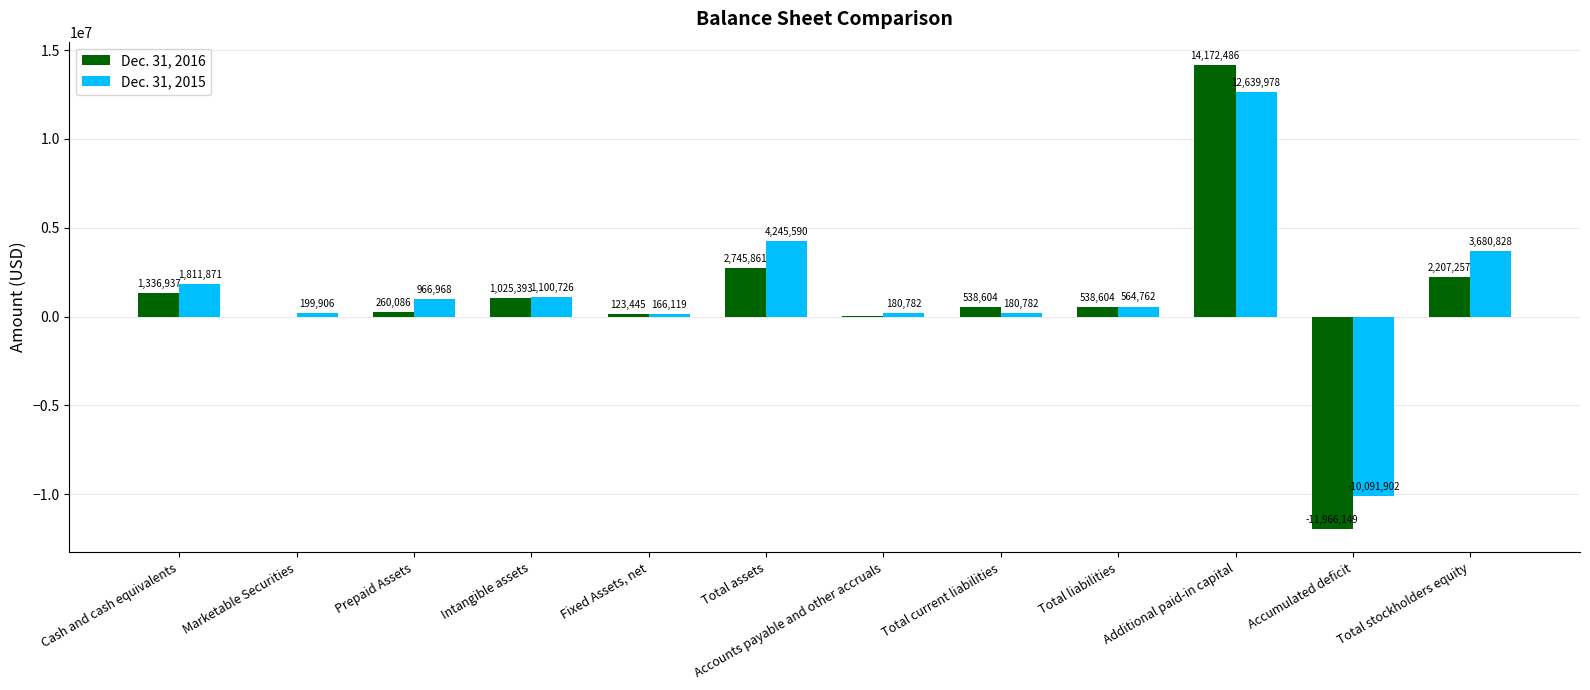

The value of Dec. 31, 2015 at Total stockholders equity is 980458. True or false?

False